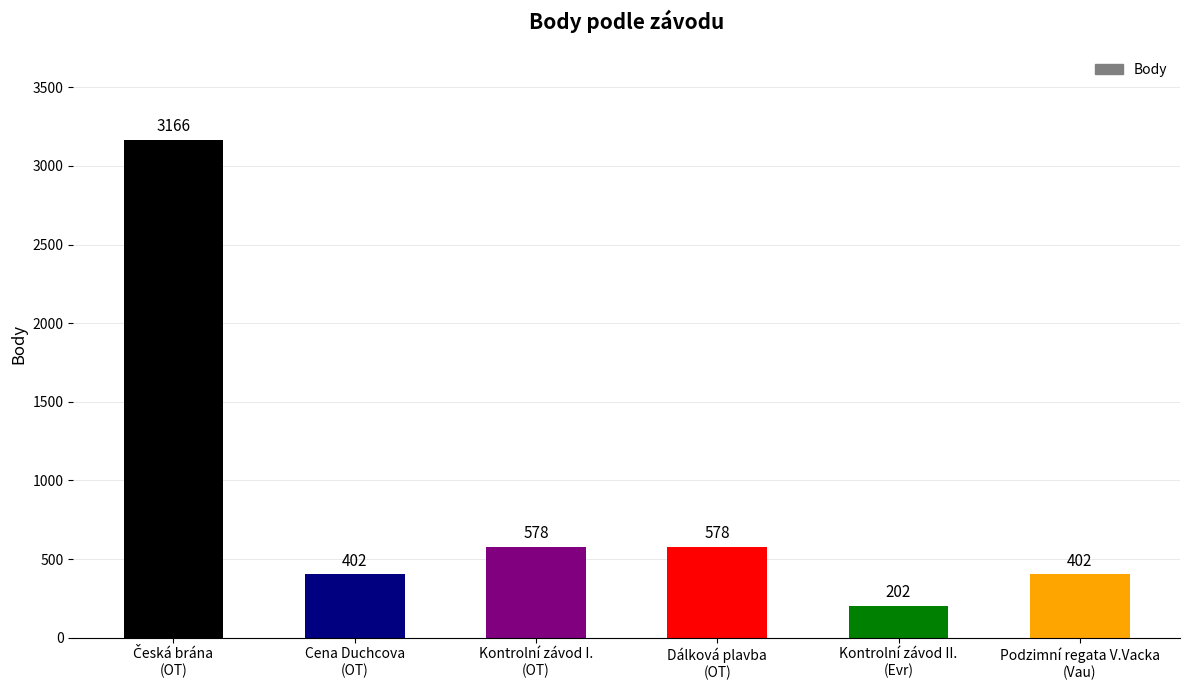

What is the maximum value shown in the chart?

3166